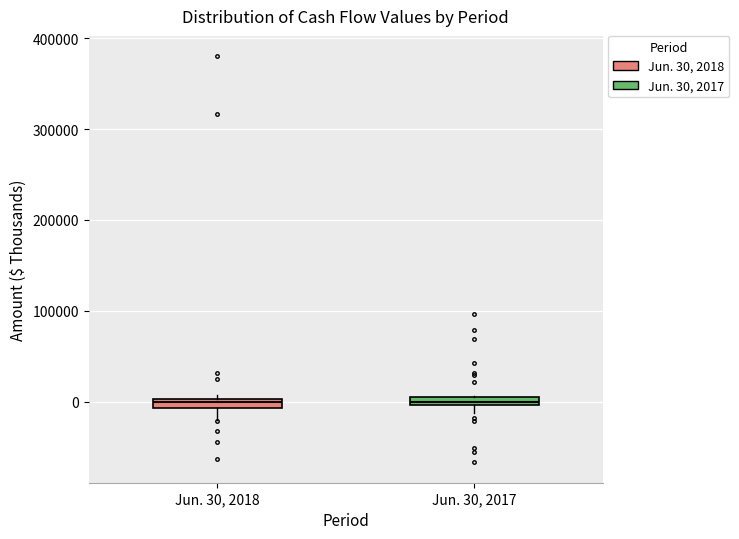

Where is the upper edge of the box for Jun. 30, 2017 on the y-axis? The values are not printed on the chart, so give them approximately, as read against the axis.

10000